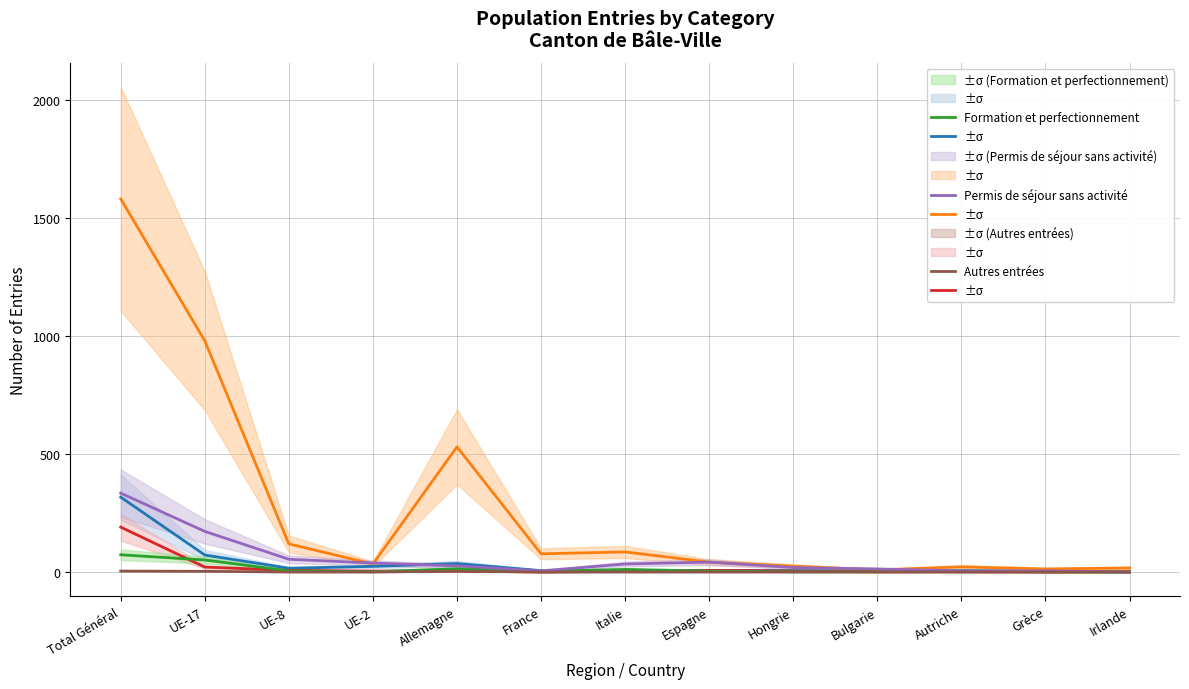

Which series has the largest range (max minus min)?

Activité lucrative non contingentée